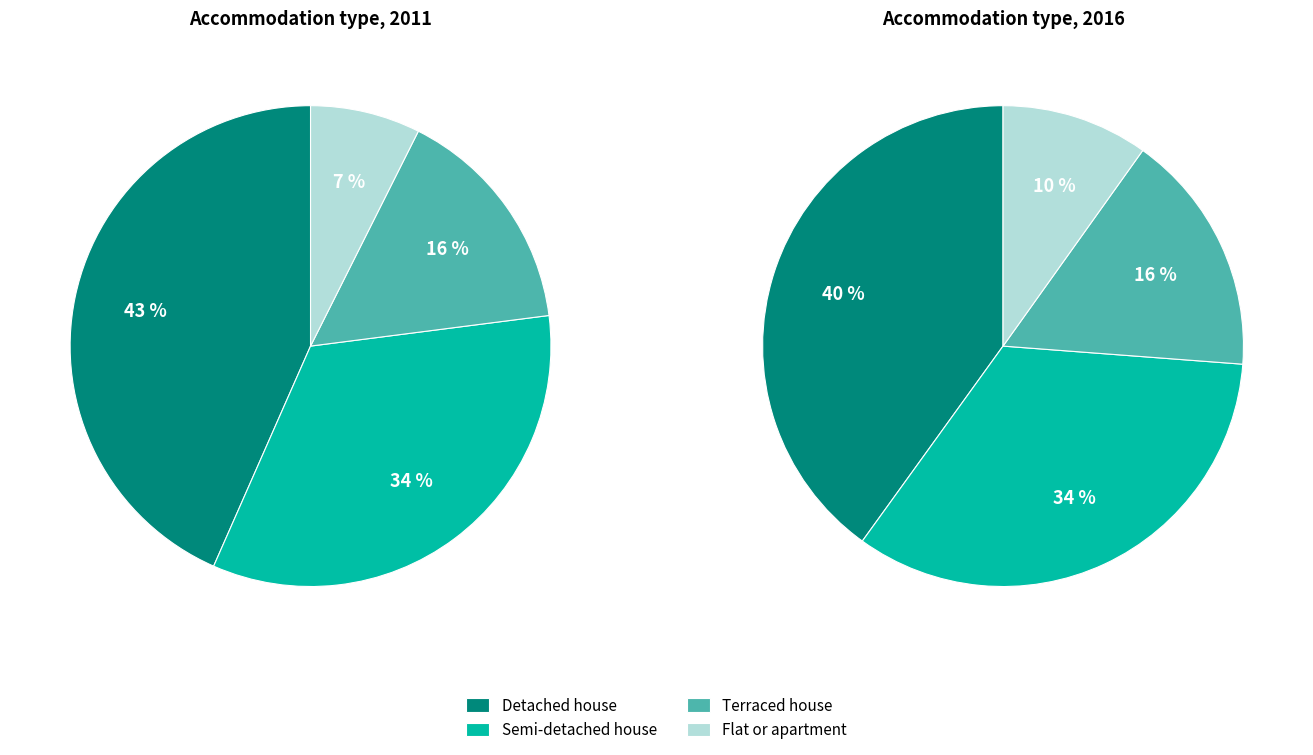

What is the largest slice in the pie chart?

Detached house